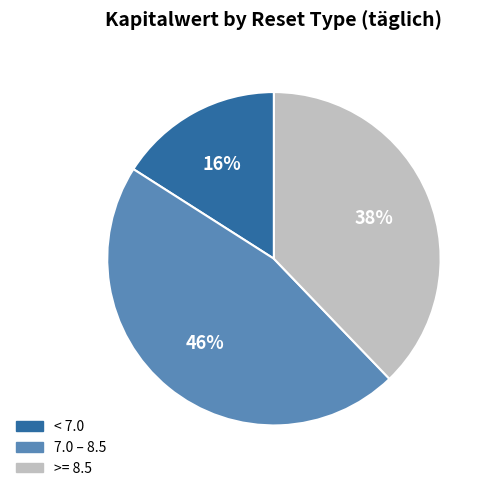

Is there any slice that represents more than half of the pie?

No